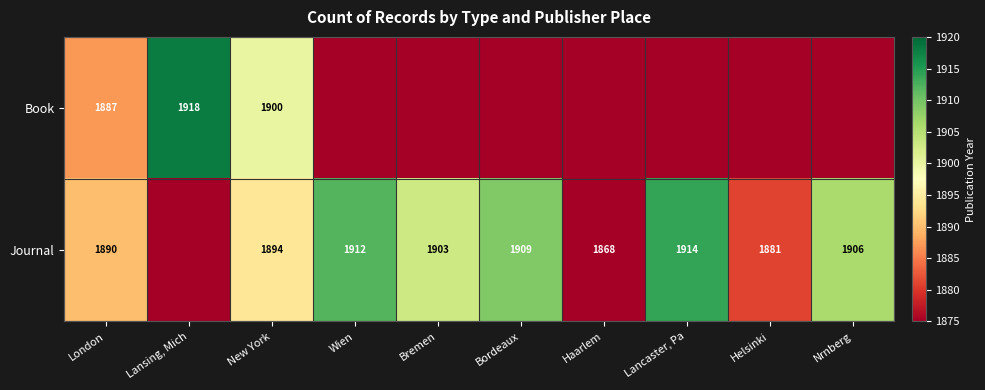

What is the difference between the Journal values at London and Haarlem?

22